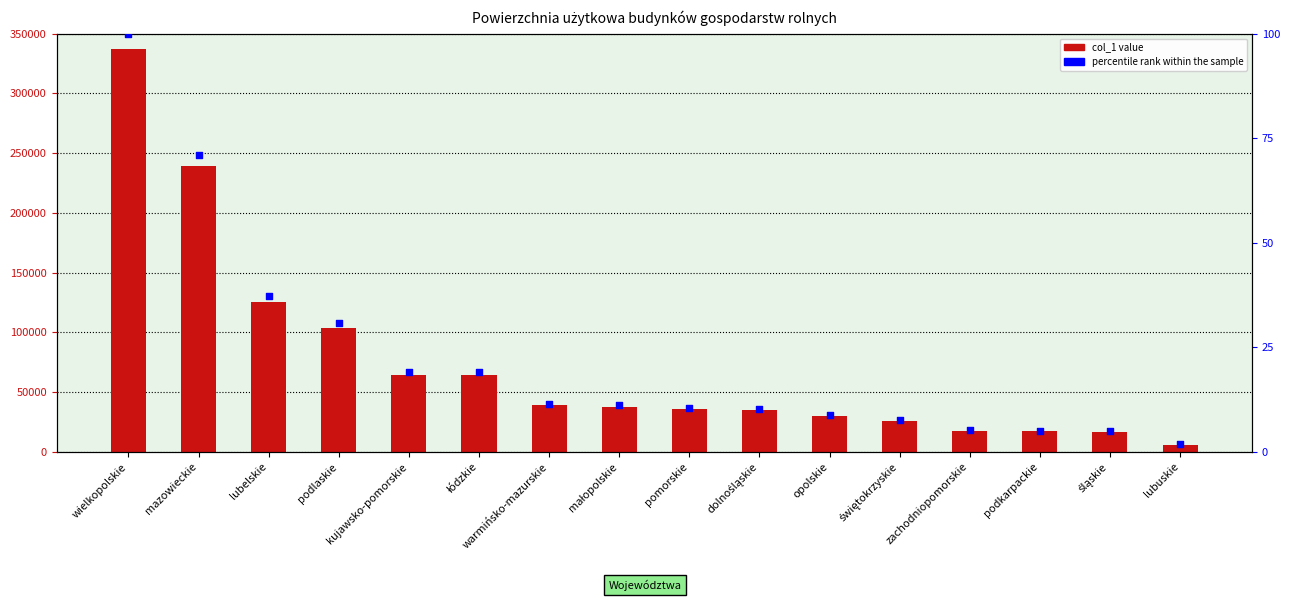

At which category is the sum across all series the highest?

wielkopolskie